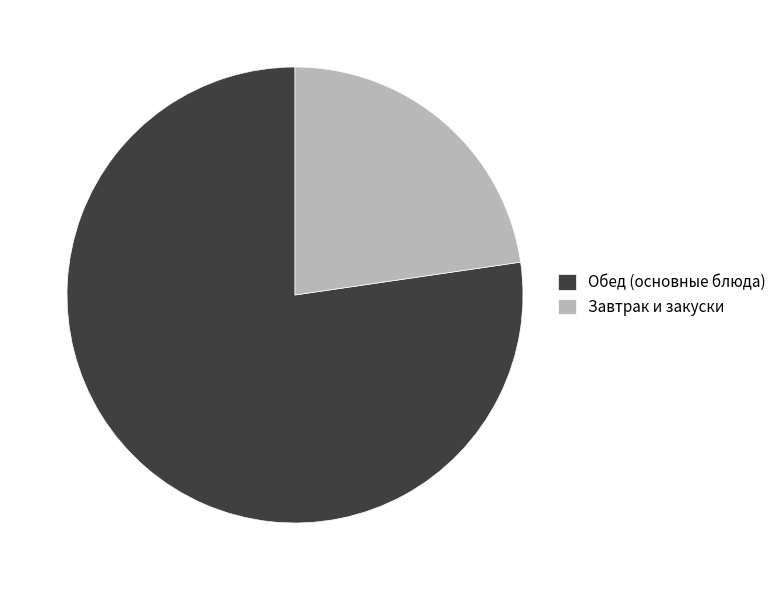

Which category has the smallest portion of the pie?

Завтрак и закуски